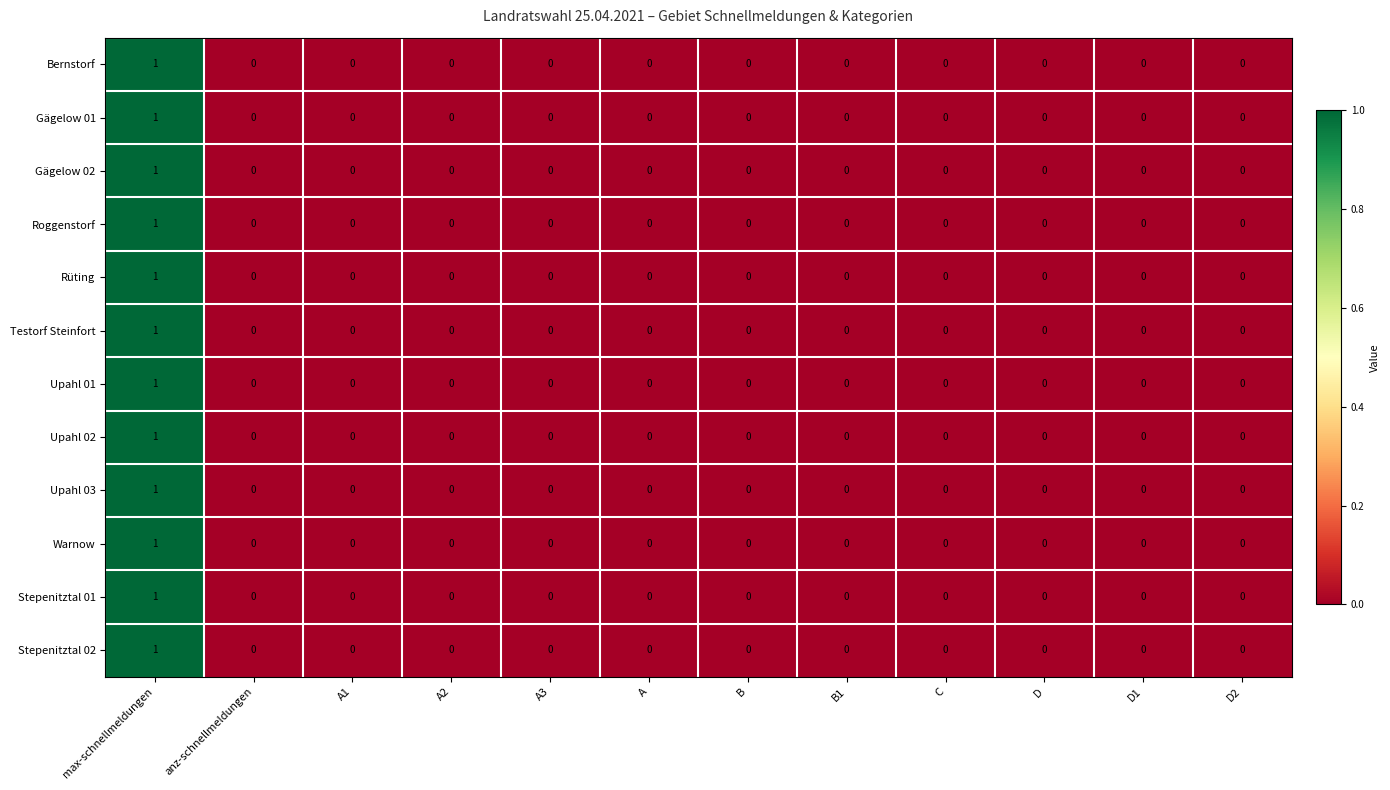

Count the number of categories in the chart.

12